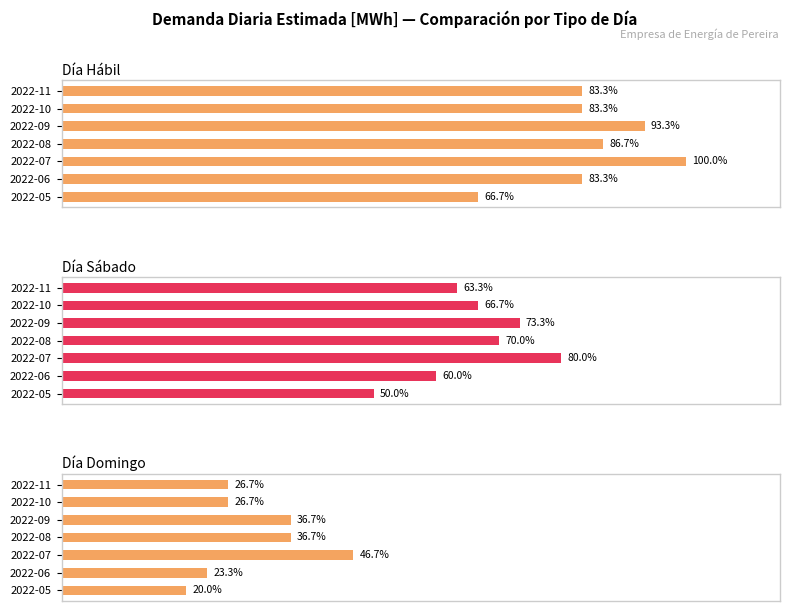

Is it true that Día Sábado equals 73.3 at 2022-09?

True